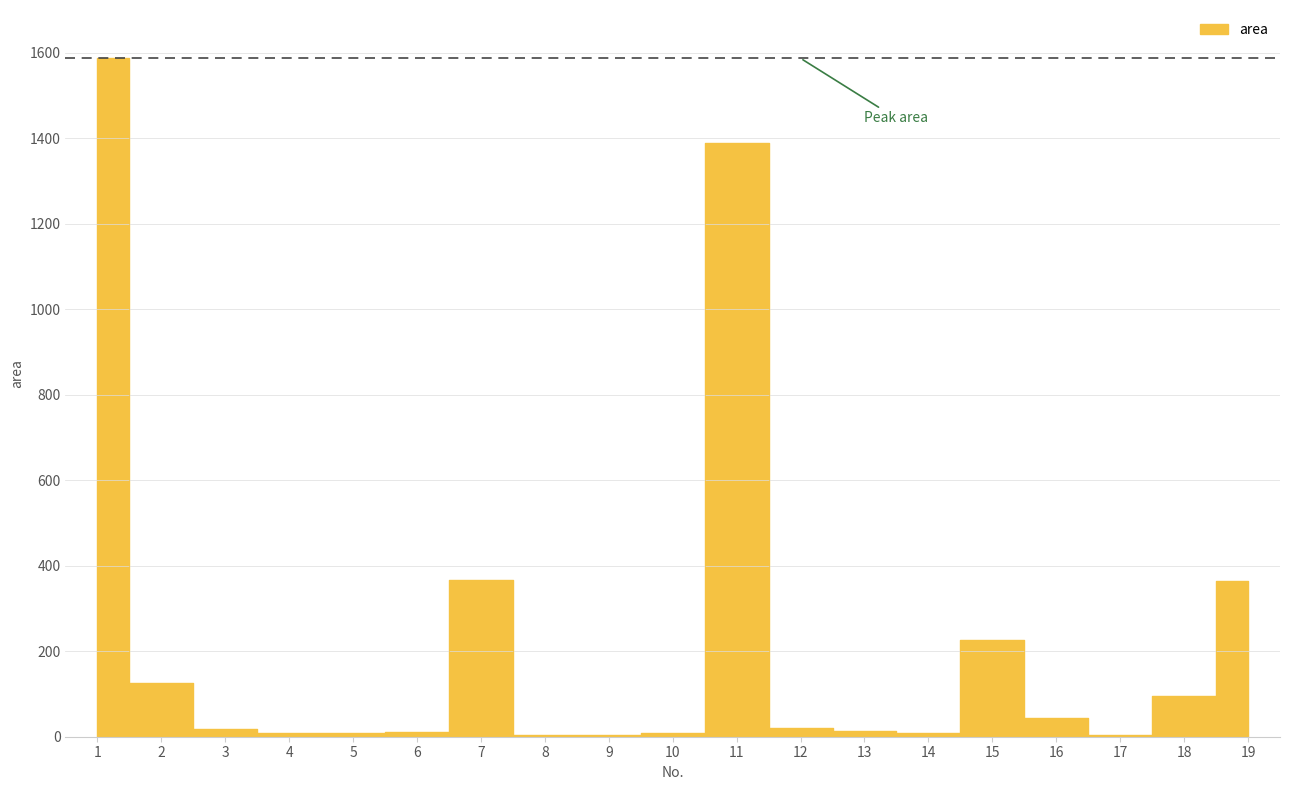

What is the sum of all values?

4303